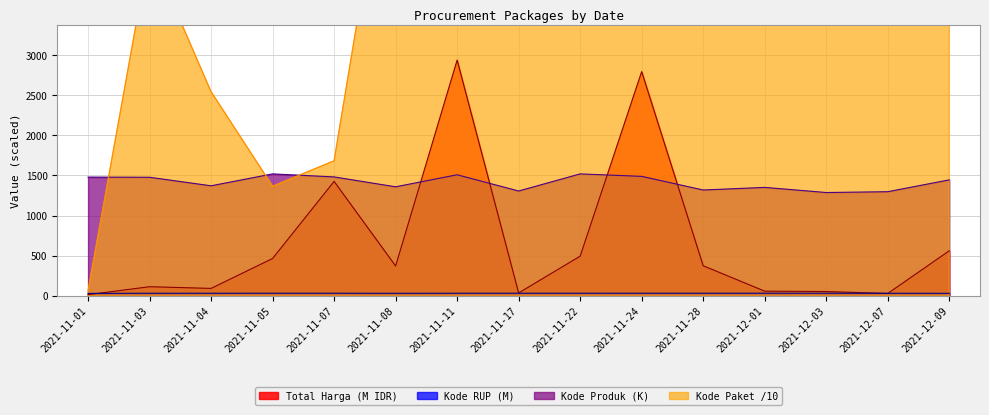

How many data points in Total Harga are above 370?

8